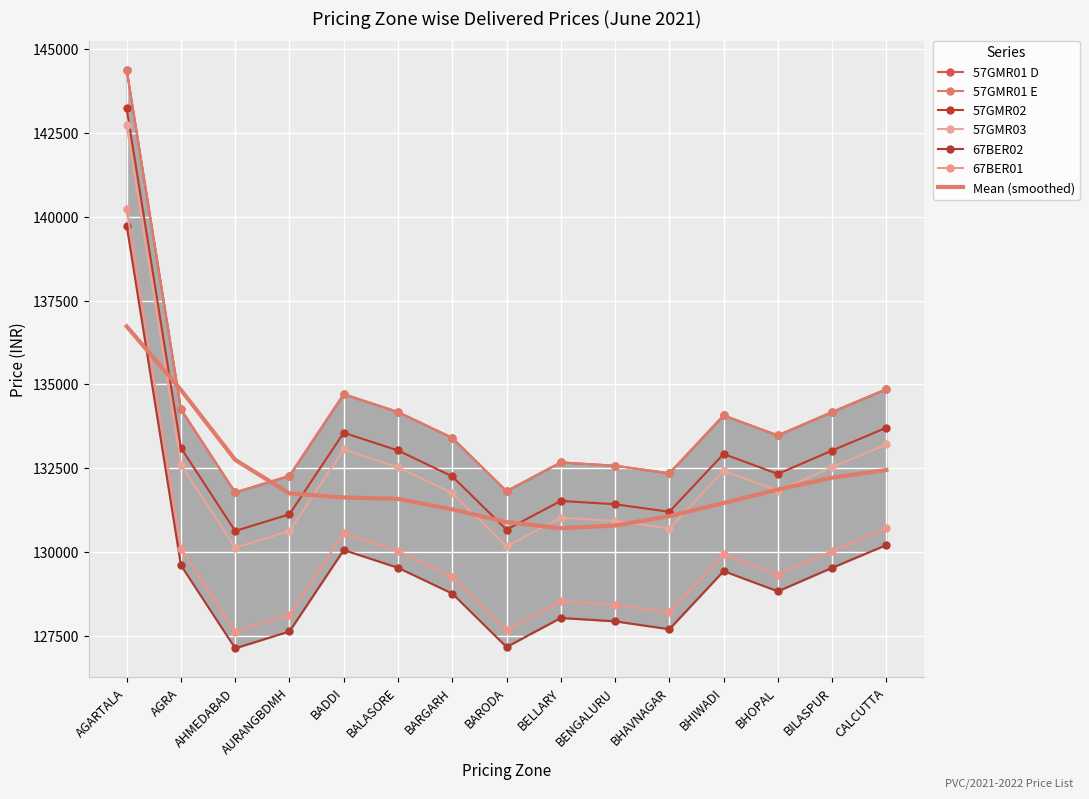

How many interior local peaks does the 67BER02 series have?

3